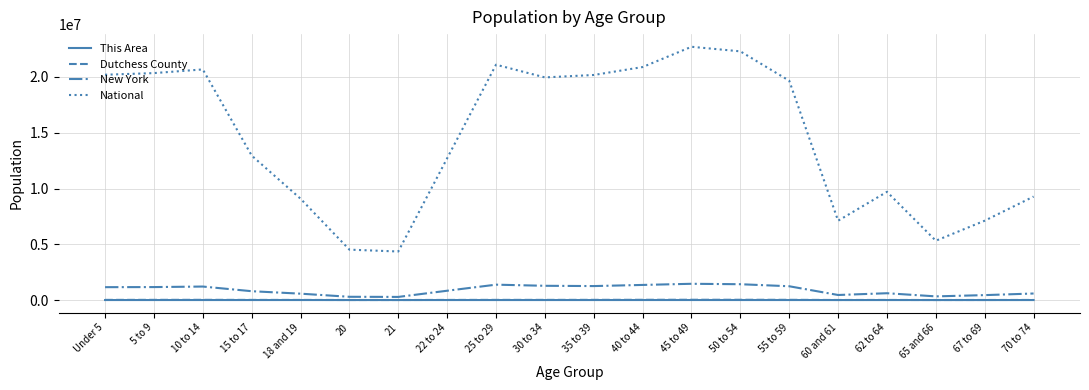

Which series has the widest spread of values?

National